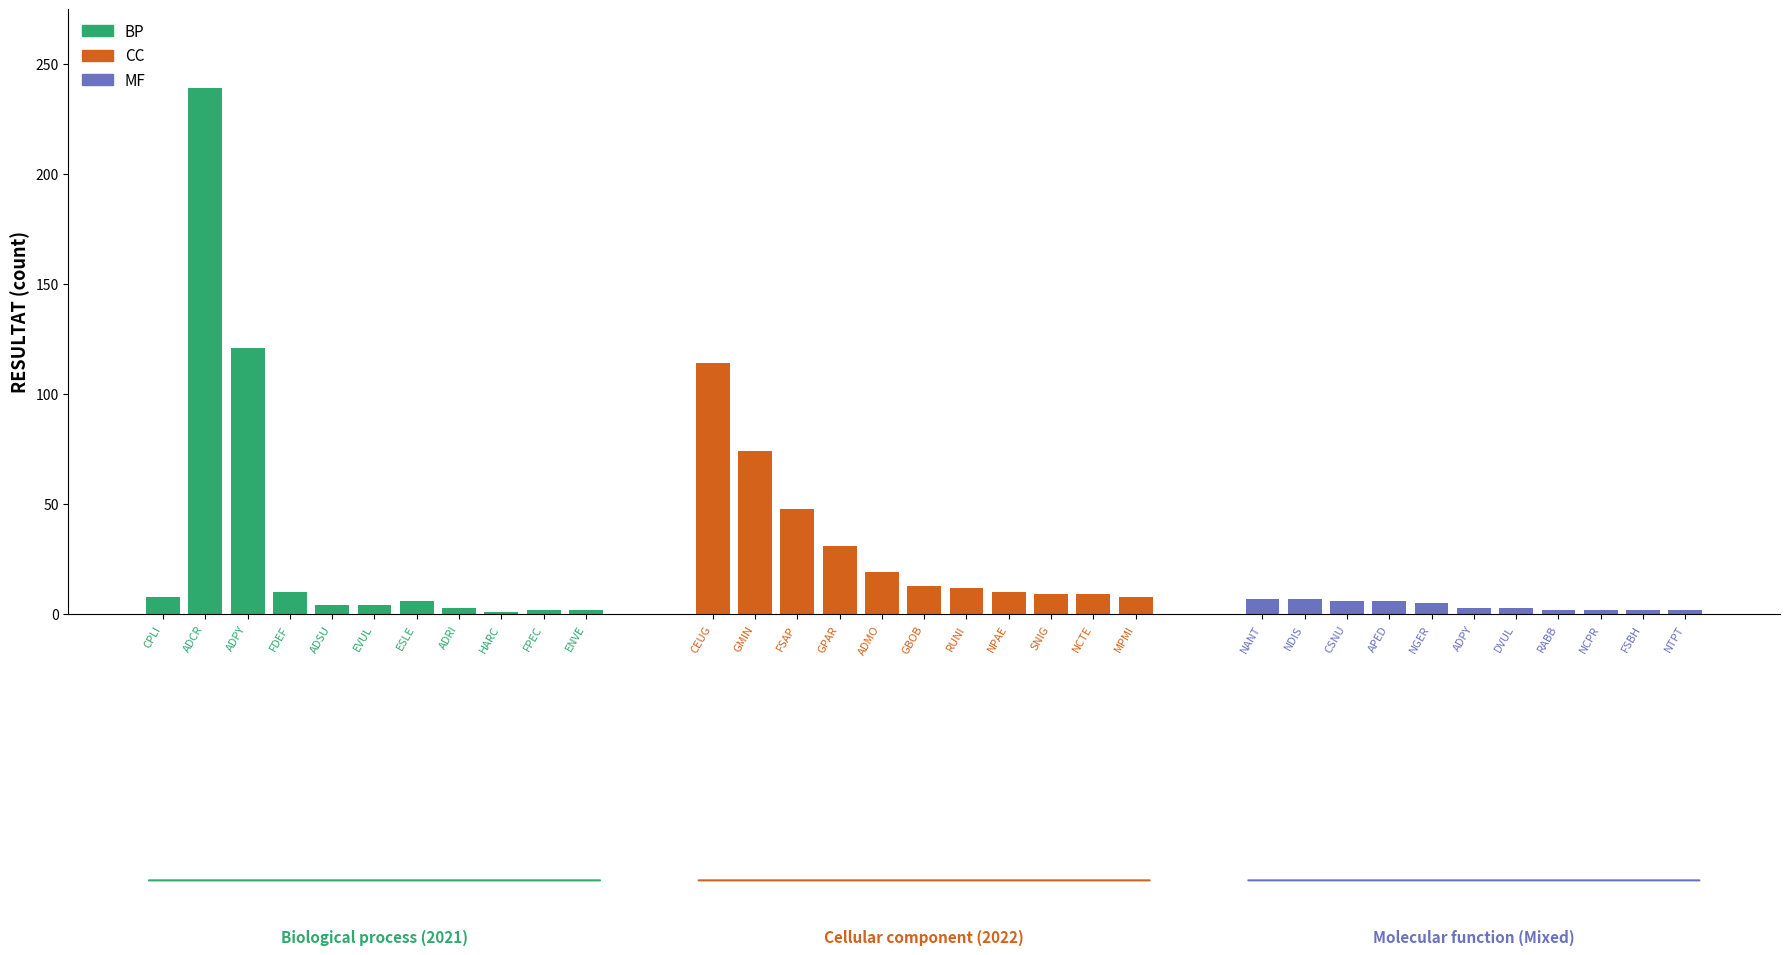

At which category does the chart reach its peak across all series?

ADCR